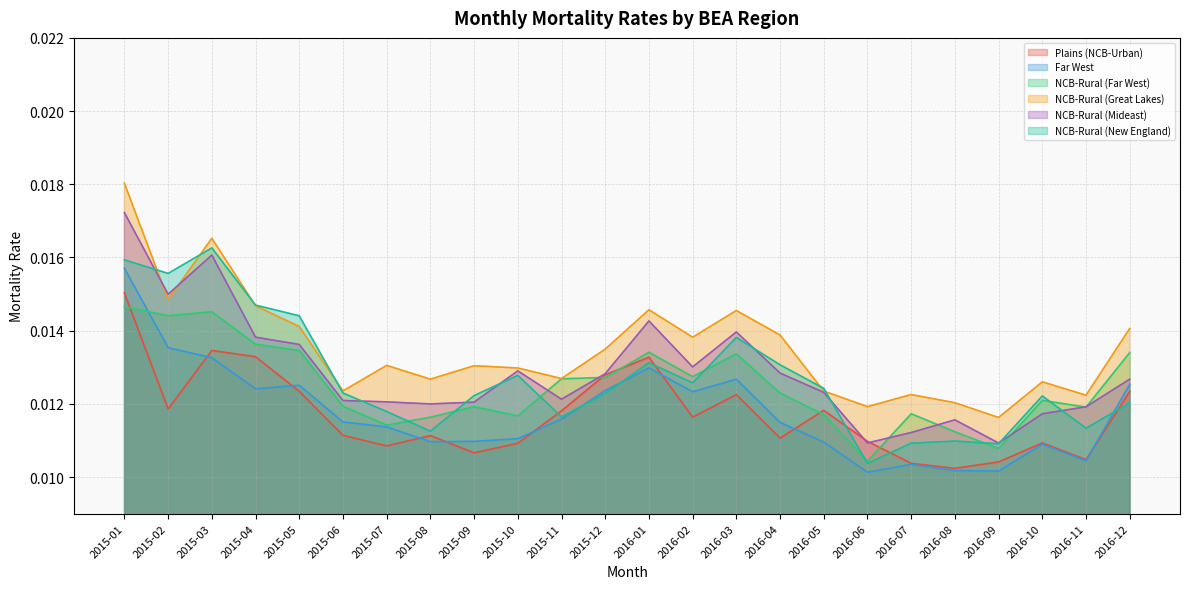

How many times do Far West and NCB-Rural (New England) cross each other?

3